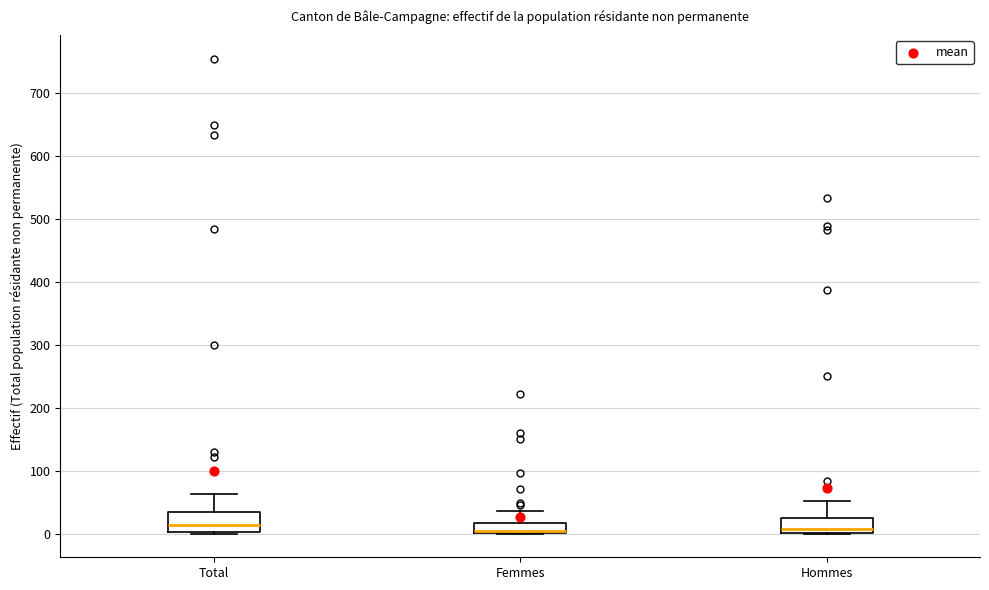

Reading left to right, transcribe this box plot: for each box, give where its median line is, the range the box spans, and where its two whiskers end, as read against the y-axis. The values are not printed on the chart, so give them approximately, as read against the axis.

Total: median 10, box 0 to 30, whiskers 0 to 60
Femmes: median 0 (drawn on the box's lower edge), box 0 to 20, whiskers 0 to 40
Hommes: median 10, box 0 to 20, whiskers 0 to 50